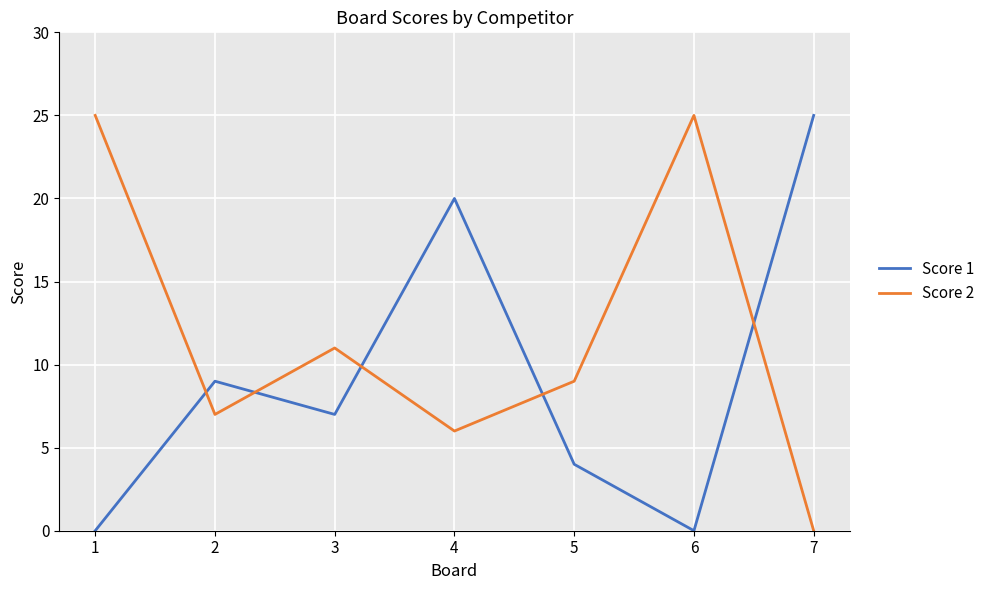

Reading left to right, transcribe all the data shown in this chart.

Score 1: 1=0	2=9	3=7	4=20	5=4	6=0	7=25
Score 2: 1=25	2=7	3=11	4=6	5=9	6=25	7=0